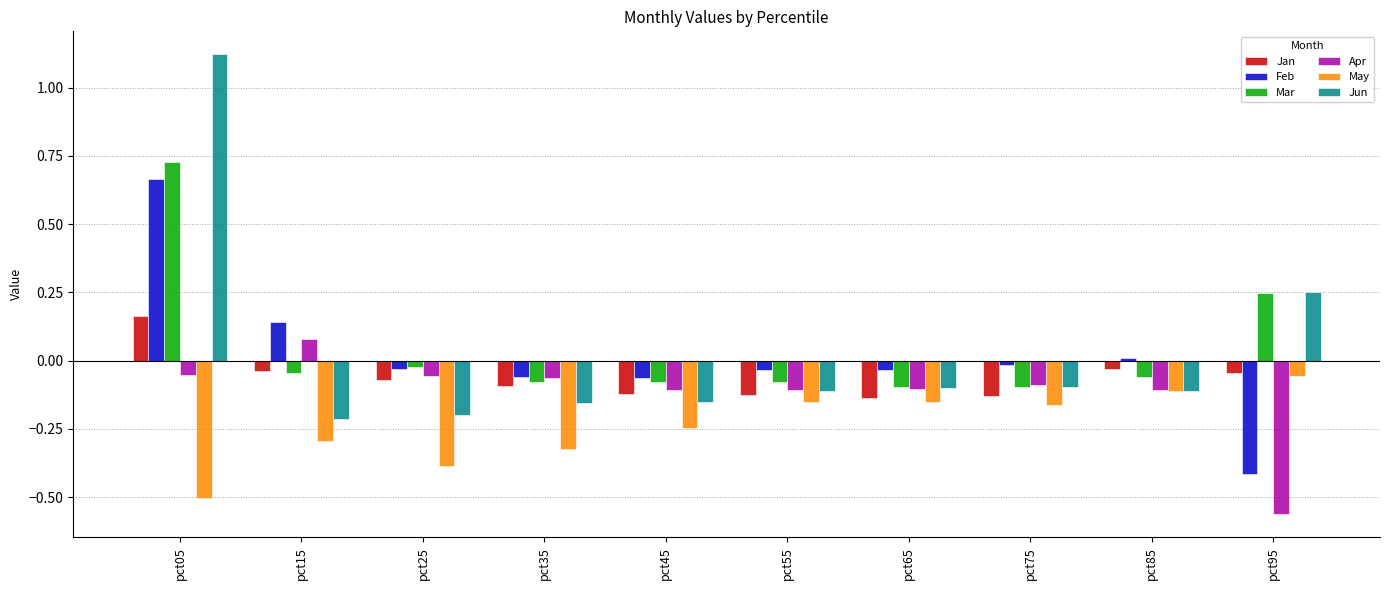

What is the difference between the maximum and minimum values in the May series?

0.4